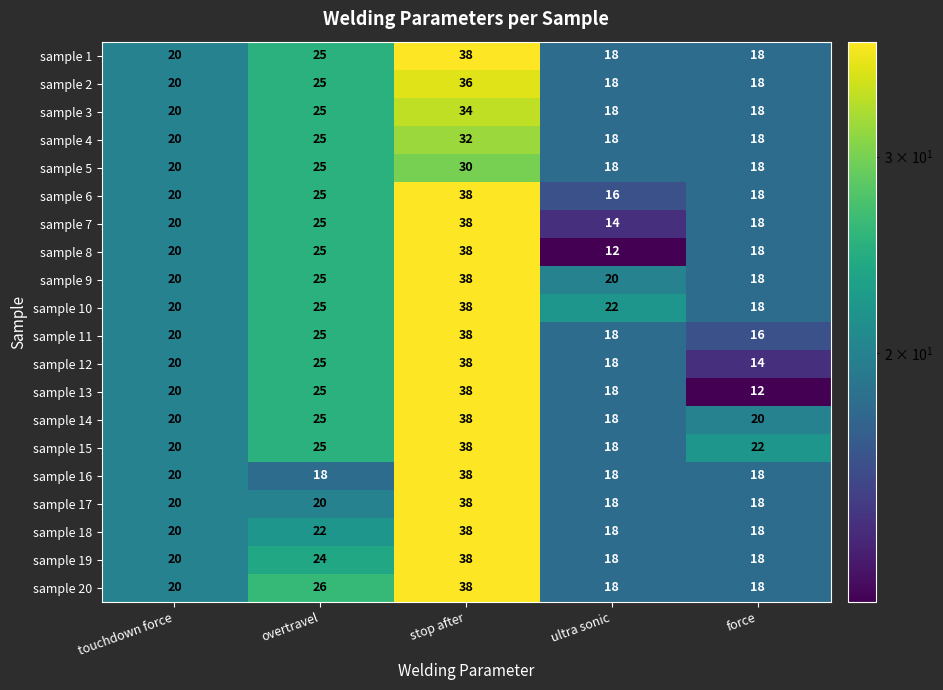

True or false: sample 3 has a value of 36 at overtravel.

False